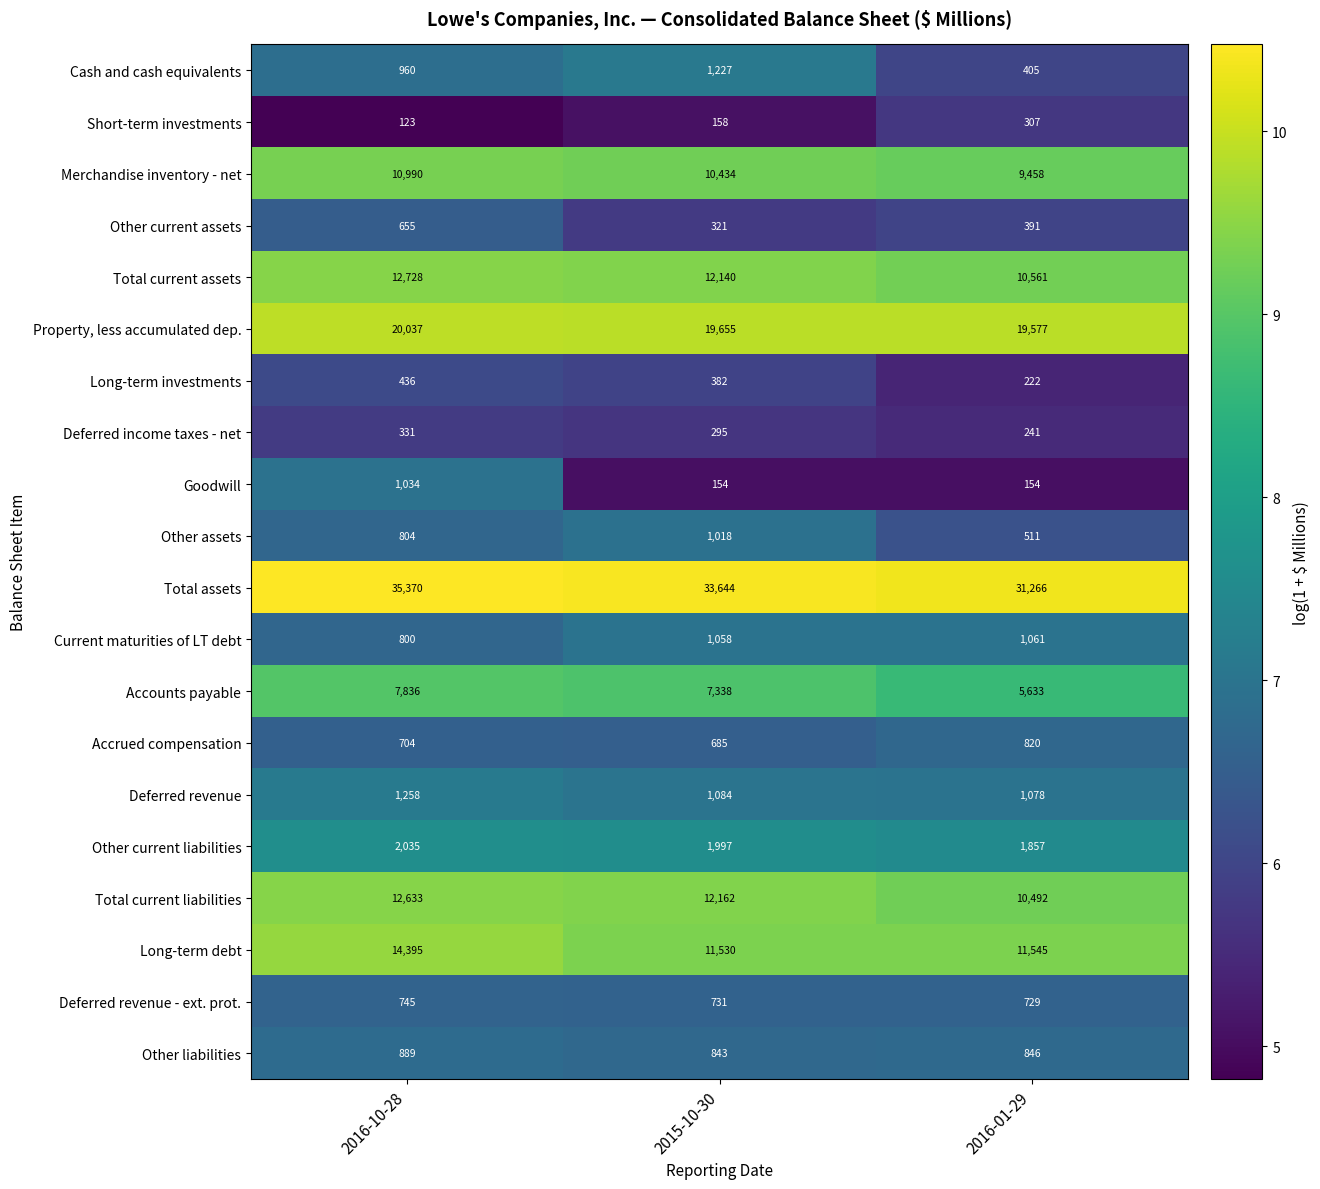

The value of Merchandise inventory - net at 2016-10-28 is 10990. True or false?

True